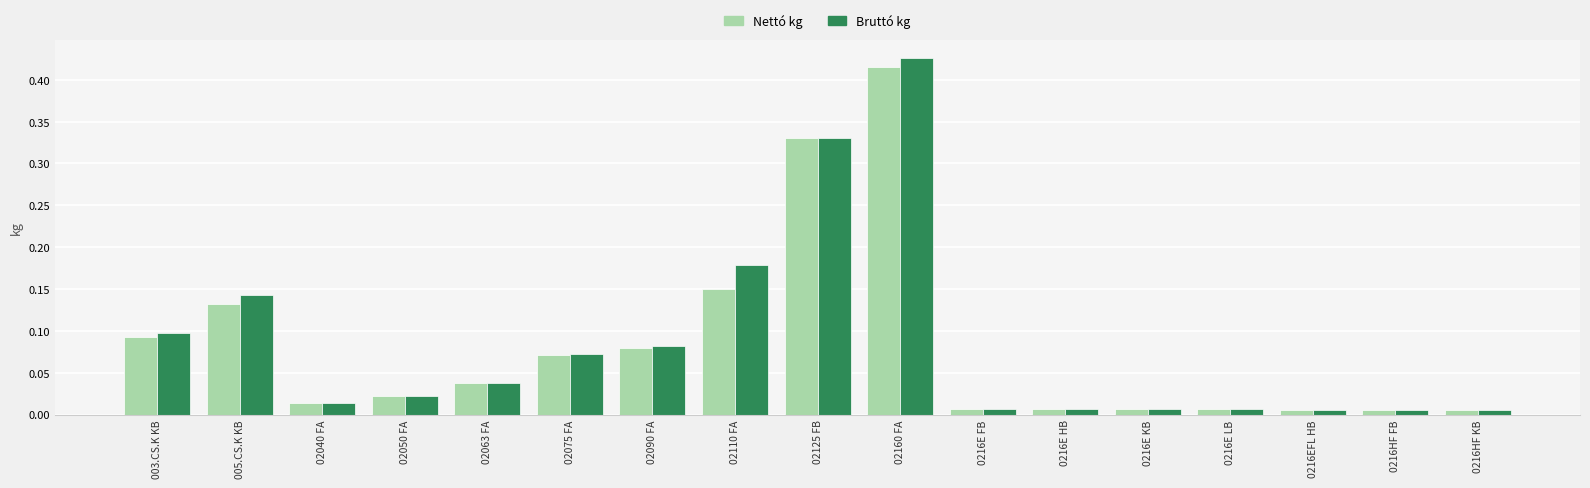

What is the label of the 13th bar from the left?

0216E KB